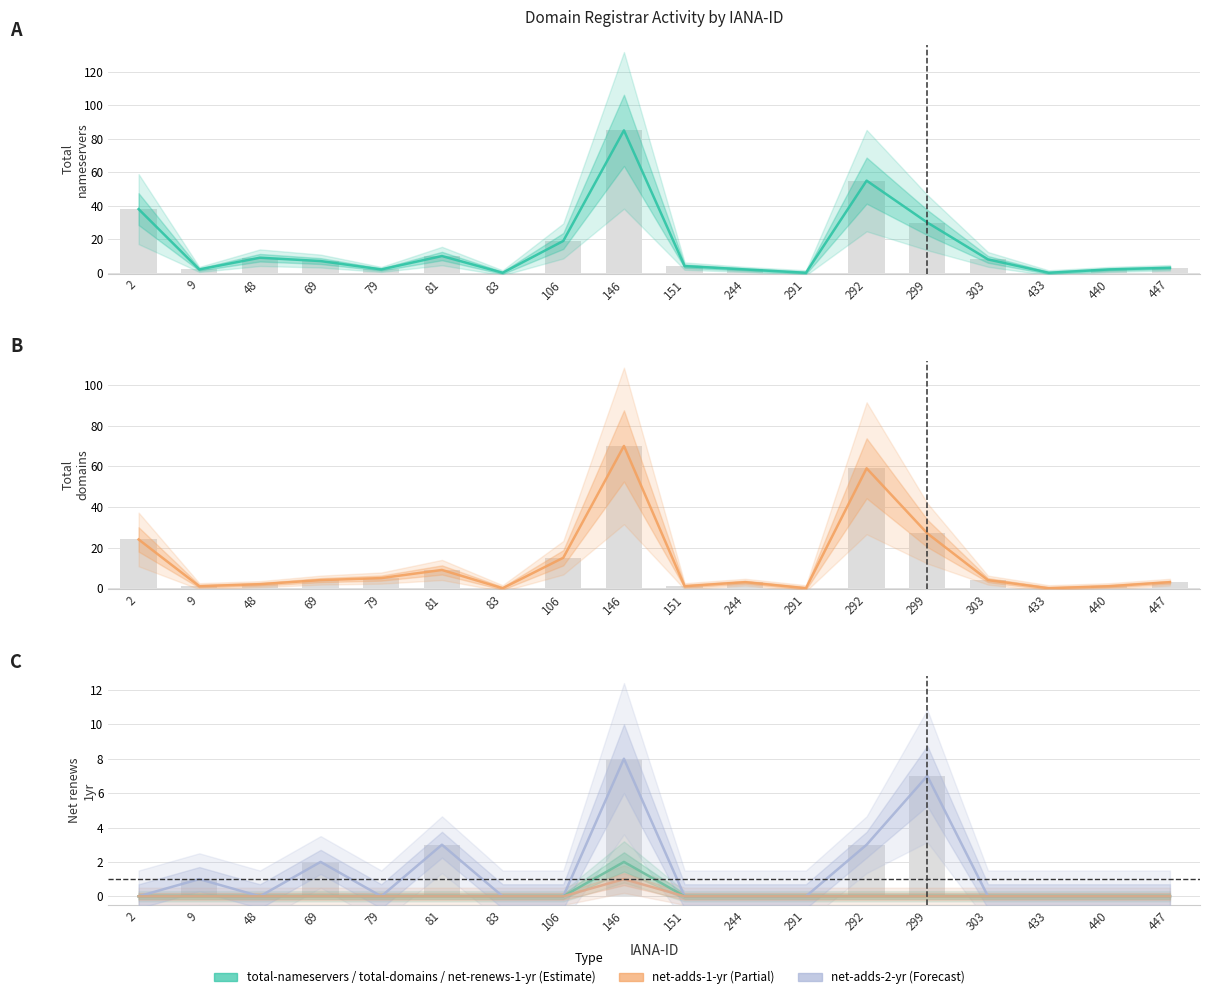

The value of net-adds-1-yr at 292 is 0. True or false?

True